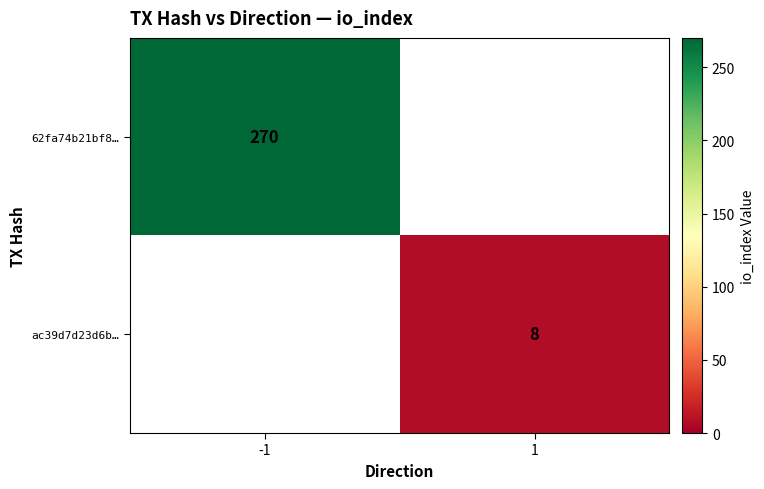

At how many categories does at least one series exceed 133?

1